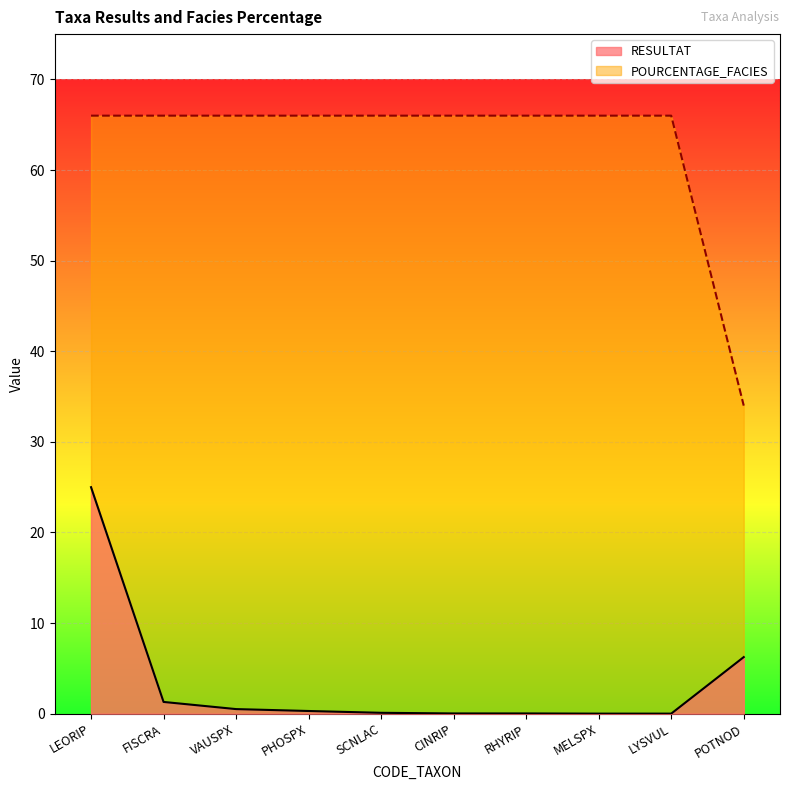

At which category is the sum across all series the highest?

LEORIP